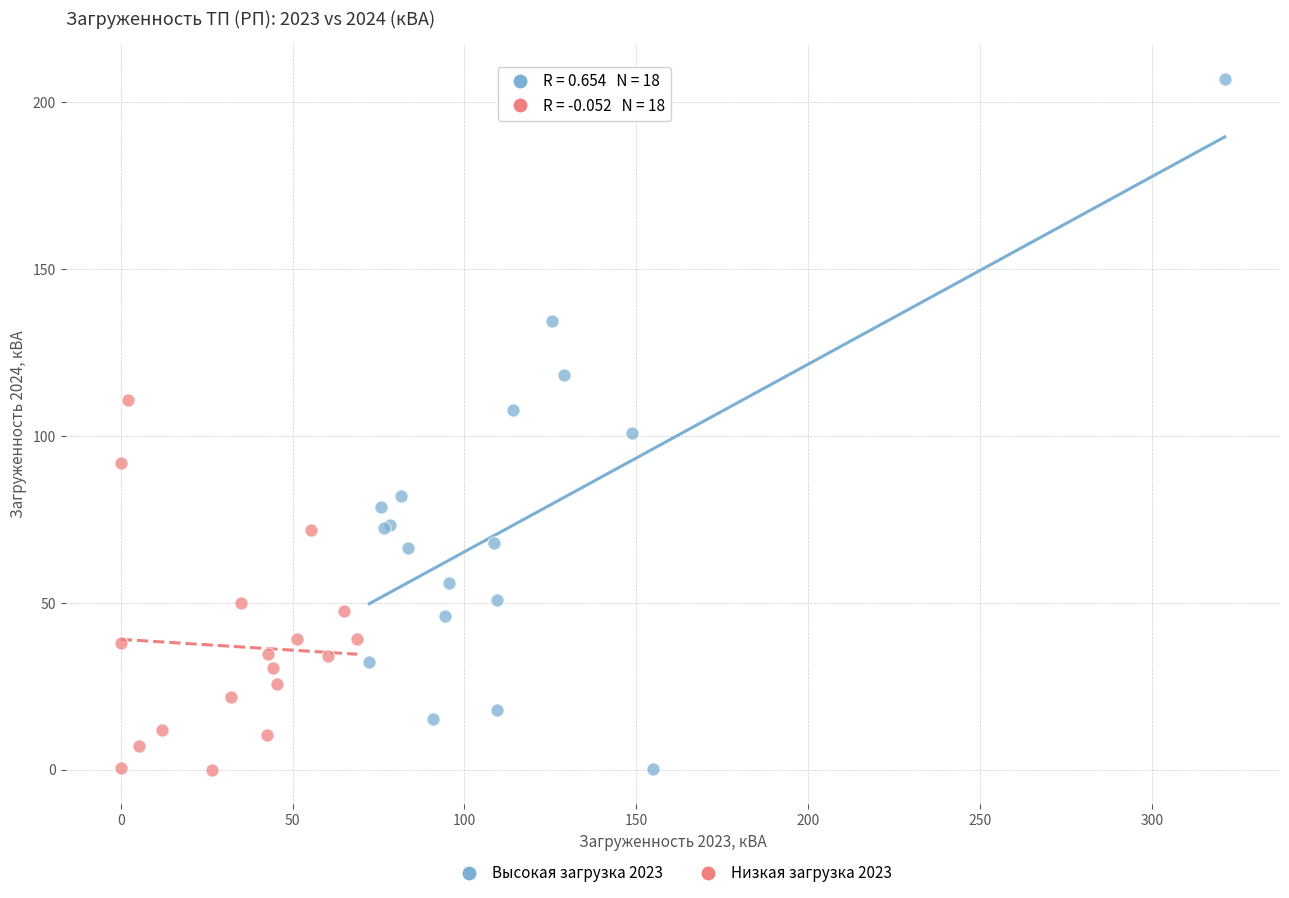

Which series reaches the maximum Y coordinate?

Высокая загрузка 2023